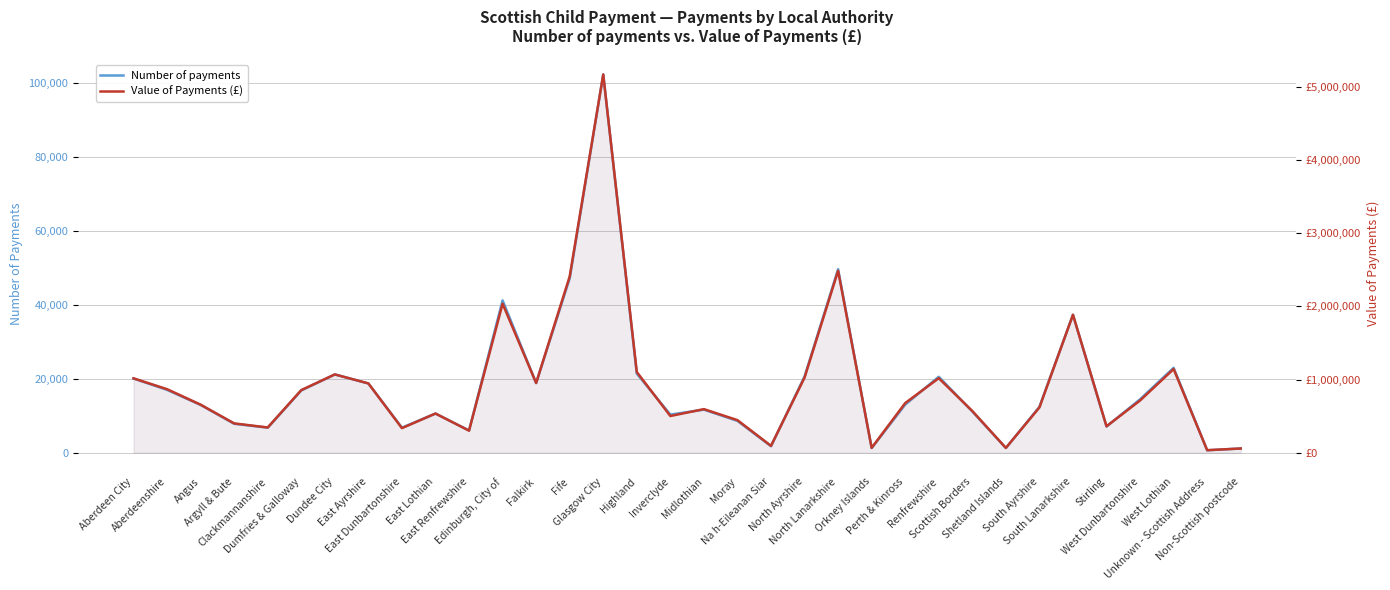

Which series has the largest total across all categories?

Value of Payments (£)